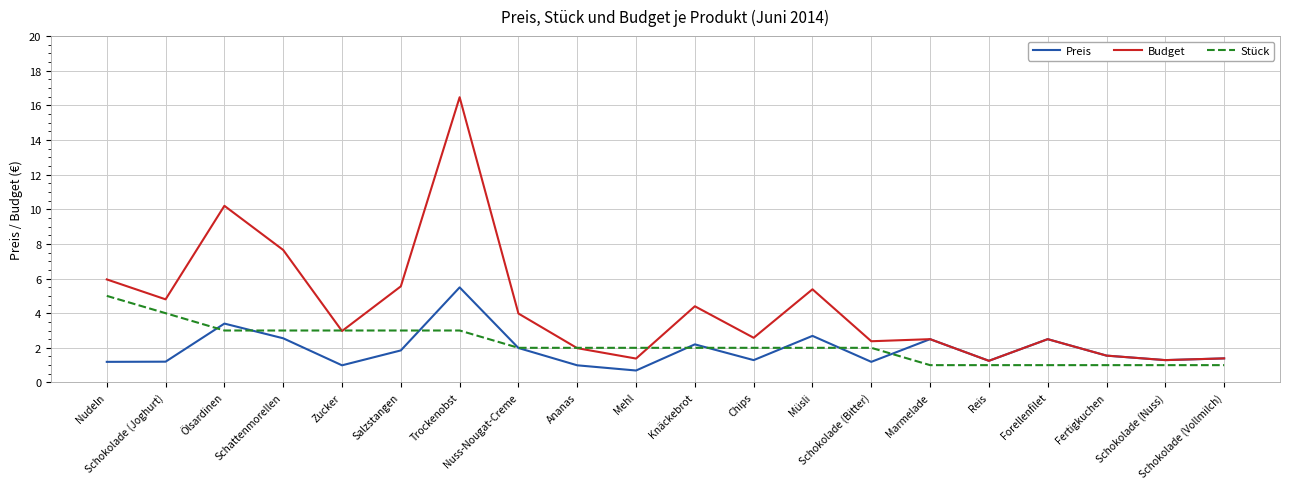

Which series has the largest total across all categories?

Budget